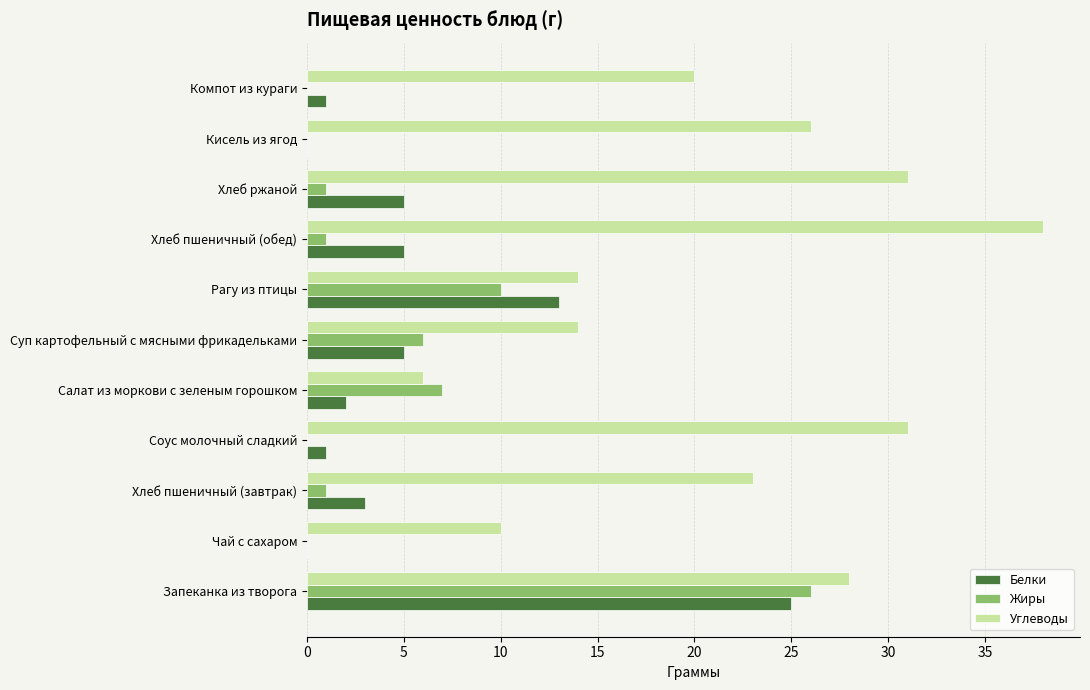

What is the sum of all Углеводы values?

241